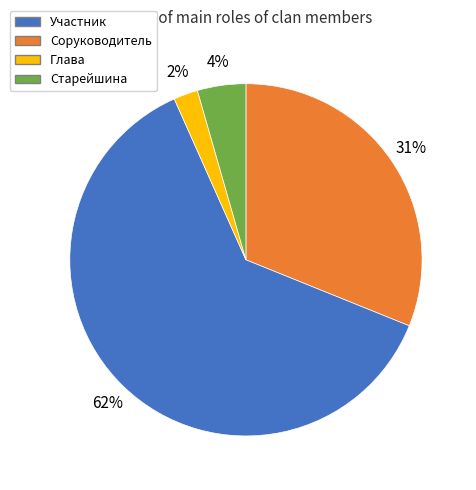

Is there any slice that represents more than half of the pie?

Yes